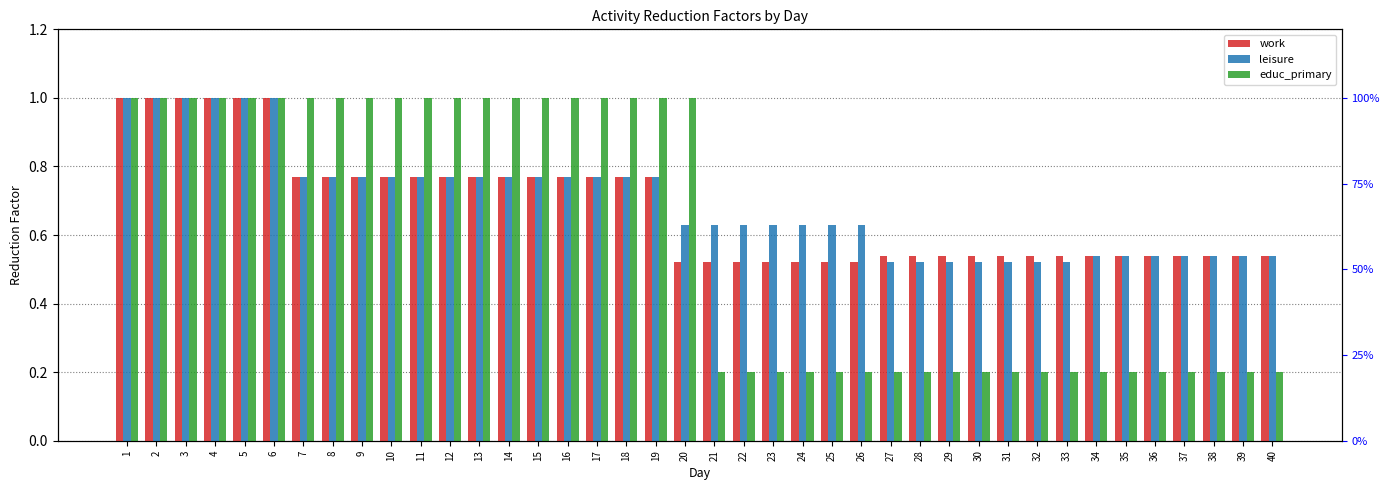

Which has a higher value, 27 or 15?

15